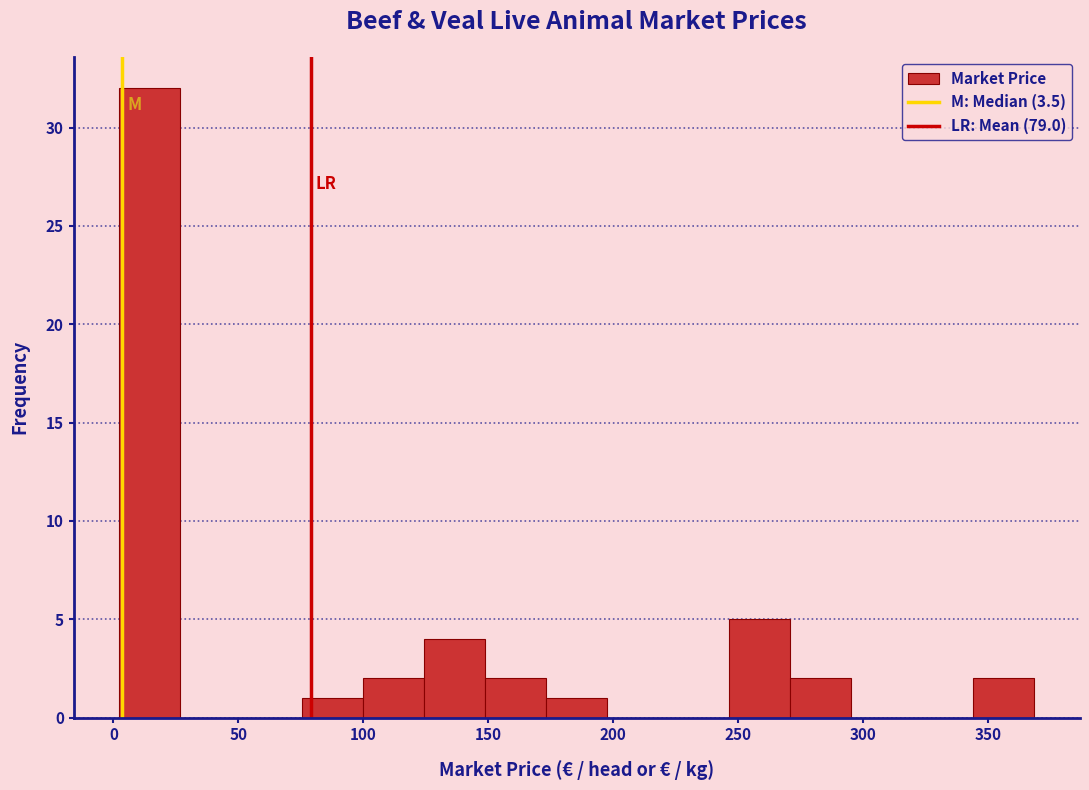

Reading left to right, list every bar in this chart as the range it spans on the x-axis followed by its height. Neither the bar edges nor the heights are printed on the chart, so give them approximately, as read against the axes.

0 to 25: 32
25 to 50: 0
50 to 75: 0
75 to 100: 1
100 to 125: 2
125 to 150: 4
150 to 175: 2
175 to 200: 1
200 to 220: 0
220 to 245: 0
245 to 270: 5
270 to 295: 2
295 to 320: 0
320 to 345: 0
345 to 370: 2